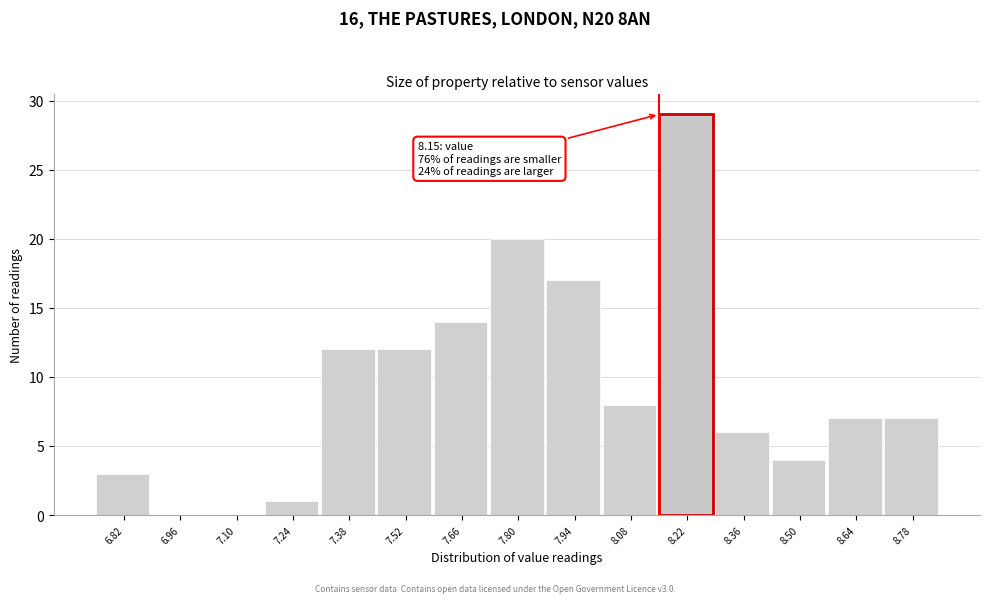

Over which range of the x-axis is the bar tallest?

8.15 to 8.29